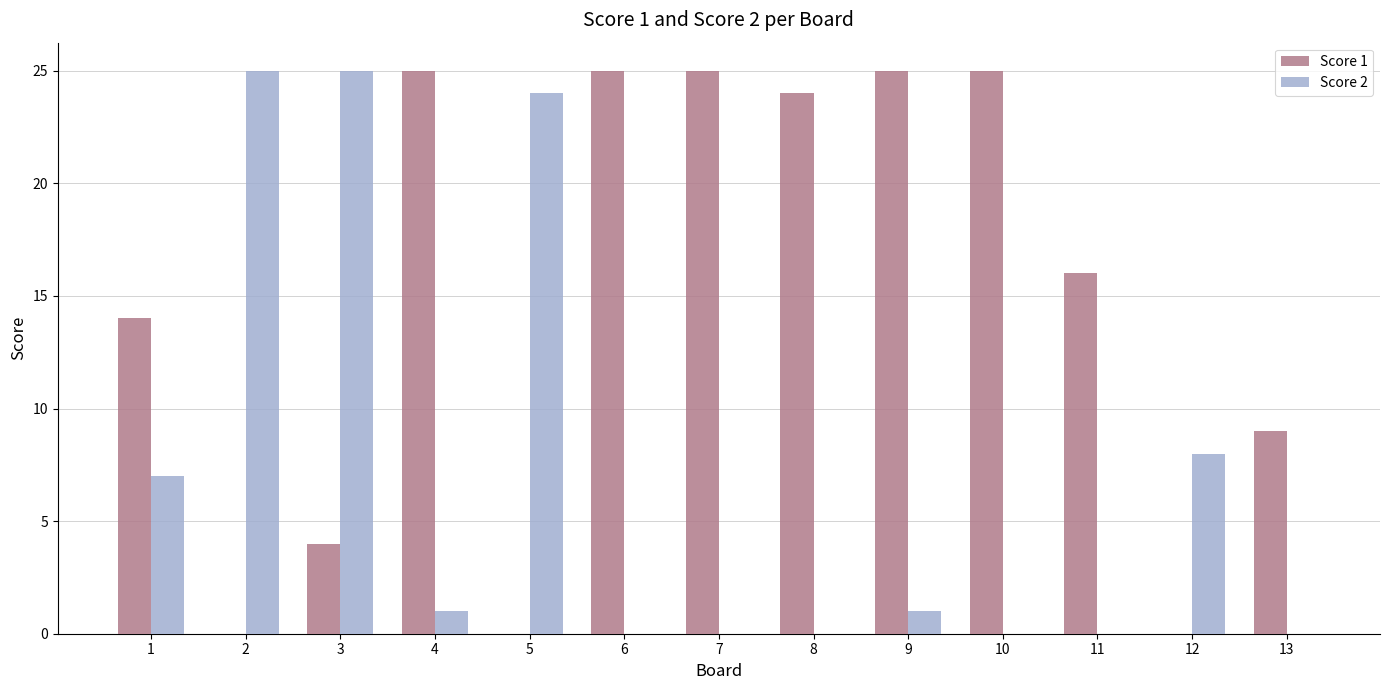

Reading right to left, transcribe all the data shown in this chart.

Score 1: 13=9	12=0	11=16	10=25	9=25	8=24	7=25	6=25	5=0	4=25	3=4	2=0	1=14
Score 2: 13=0	12=8	11=0	10=0	9=1	8=0	7=0	6=0	5=24	4=1	3=25	2=25	1=7